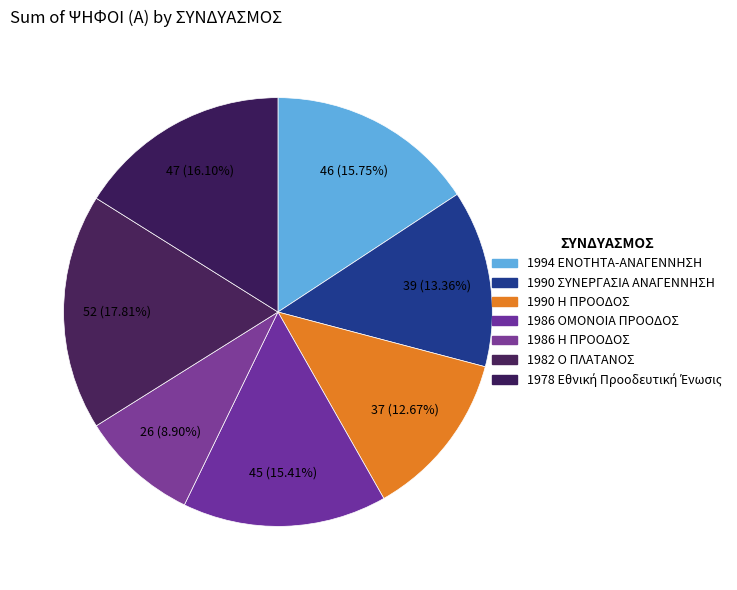

Which slice is the largest?

1982 Ο ΠΛΑΤΑΝΟΣ